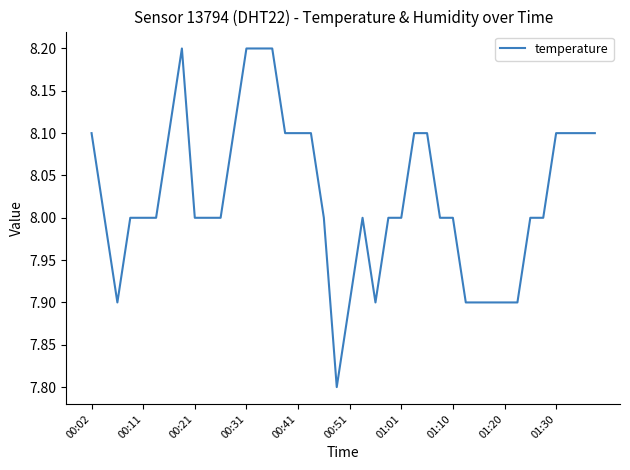

What is the difference between the maximum and minimum values?

0.4